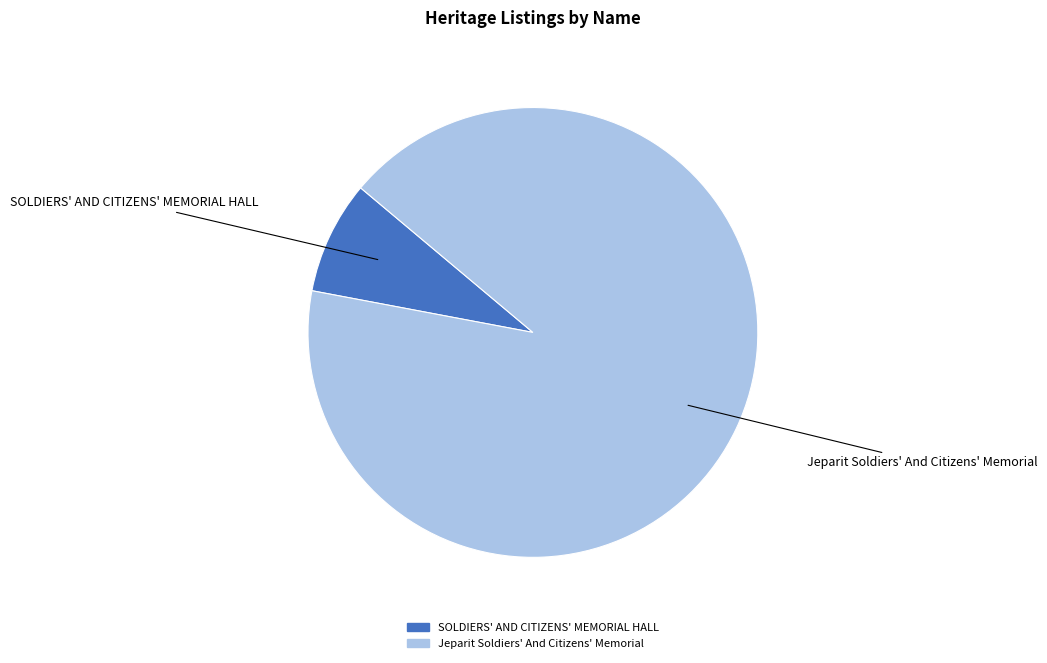

Count the number of slices in the pie.

2